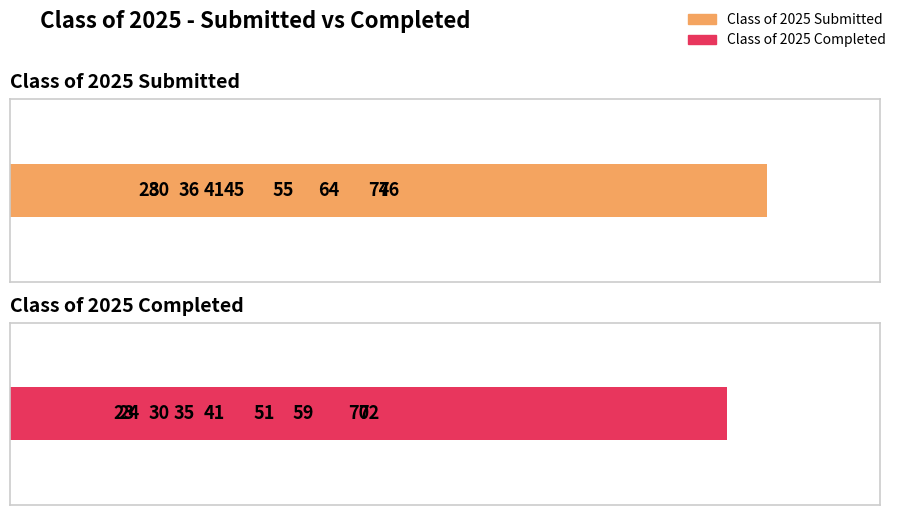

Rank the series by their average value, from lowest to highest.

Class of 2025 Completed, Class of 2025 Submitted